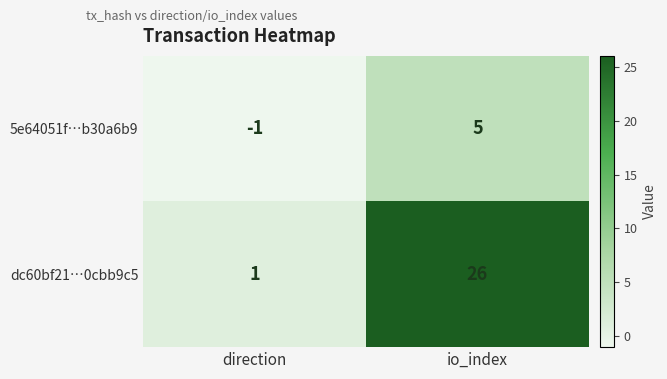

Is the value of dc60bf21…0cbb9c5 at direction greater than the value of 5e64051f…b30a6b9 at io_index?

No